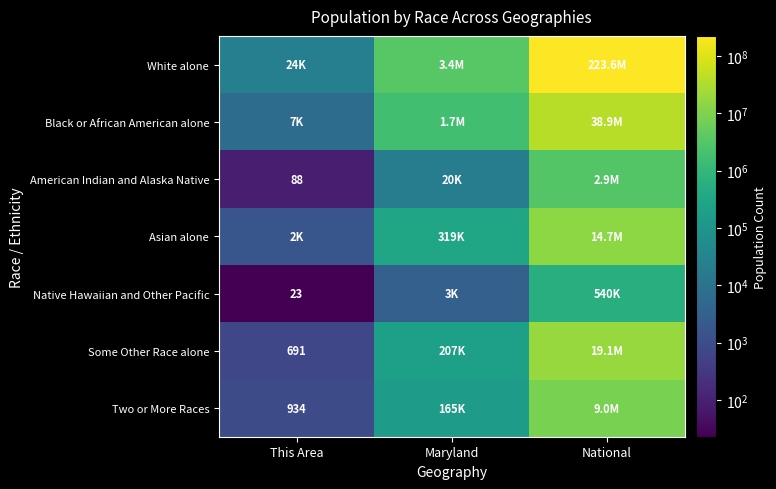

Is it true that American Indian and Alaska Native equals 88 at This Area?

True